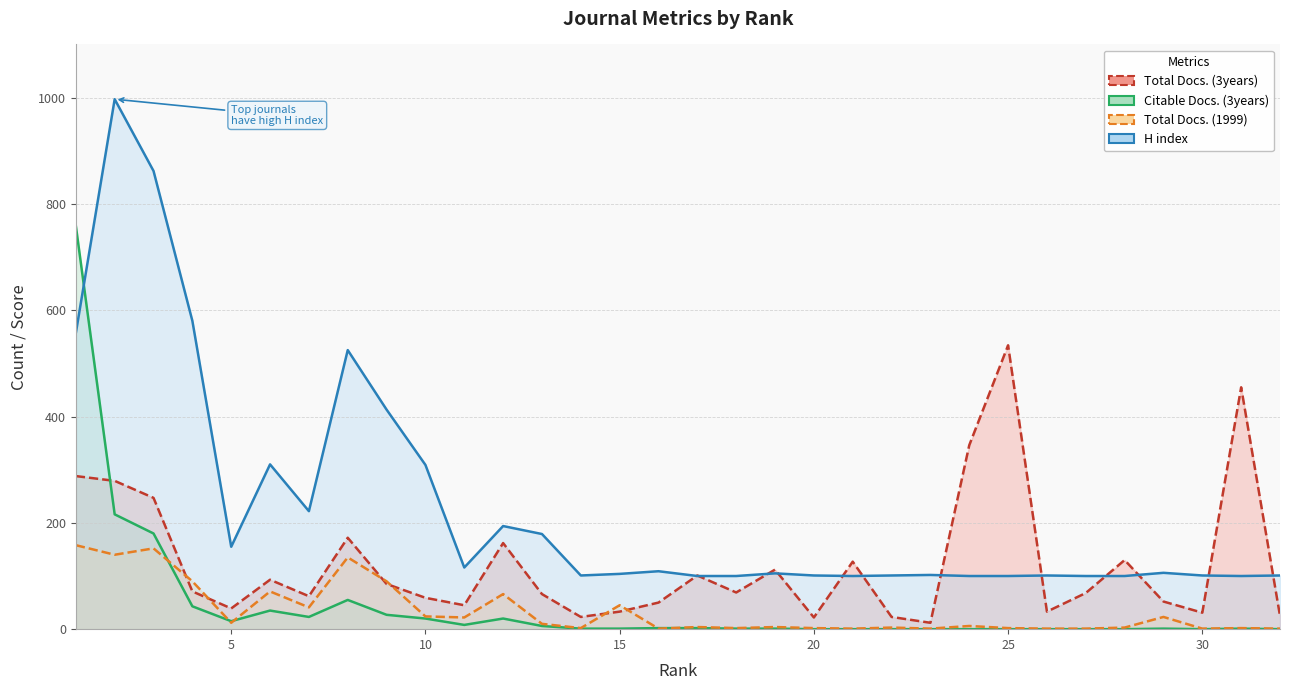

What is the sum of all Total Docs. (1999) values?

1116